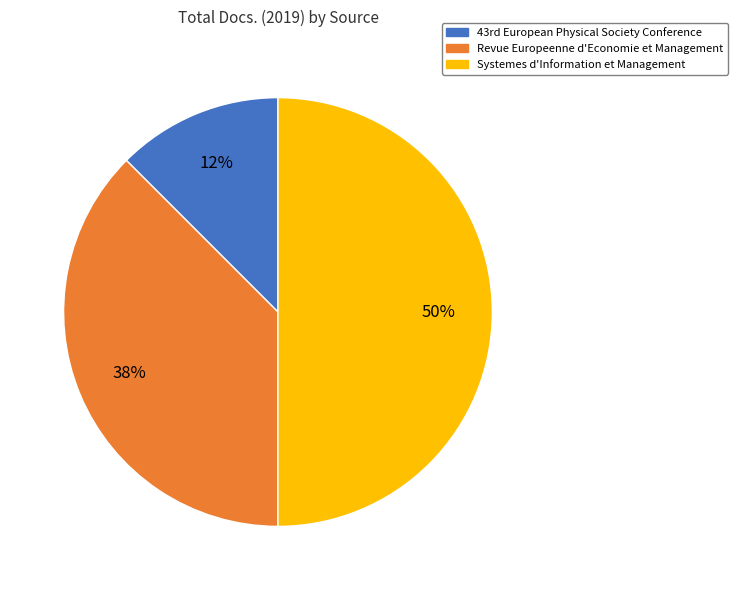

To the nearest percent, what is the average slice percentage?

33%